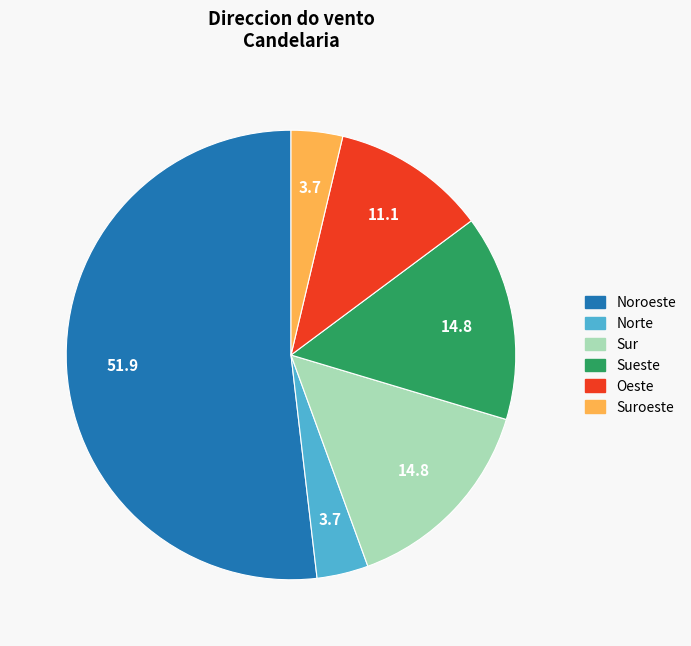

How many segments does this pie chart have?

6